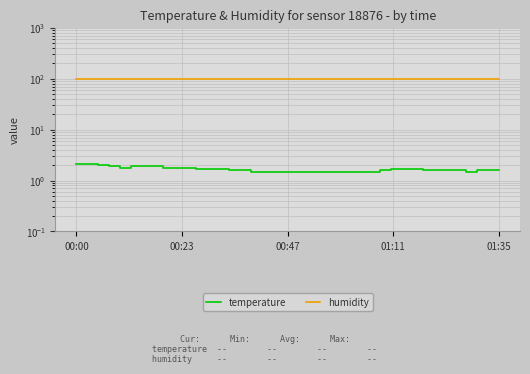

List the series in order of their overall mean, lowest first.

temperature, humidity